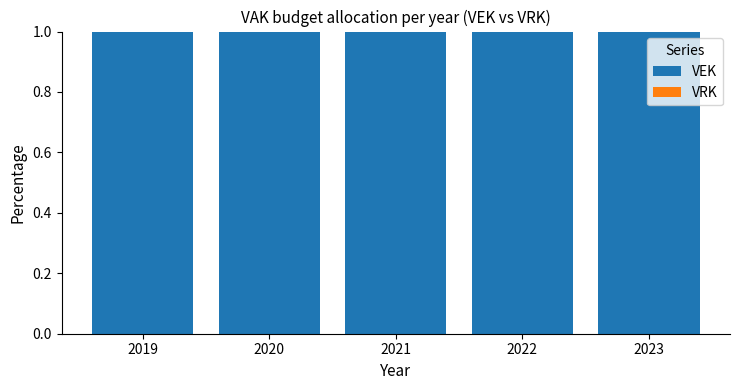

How many data points does each series have?

5